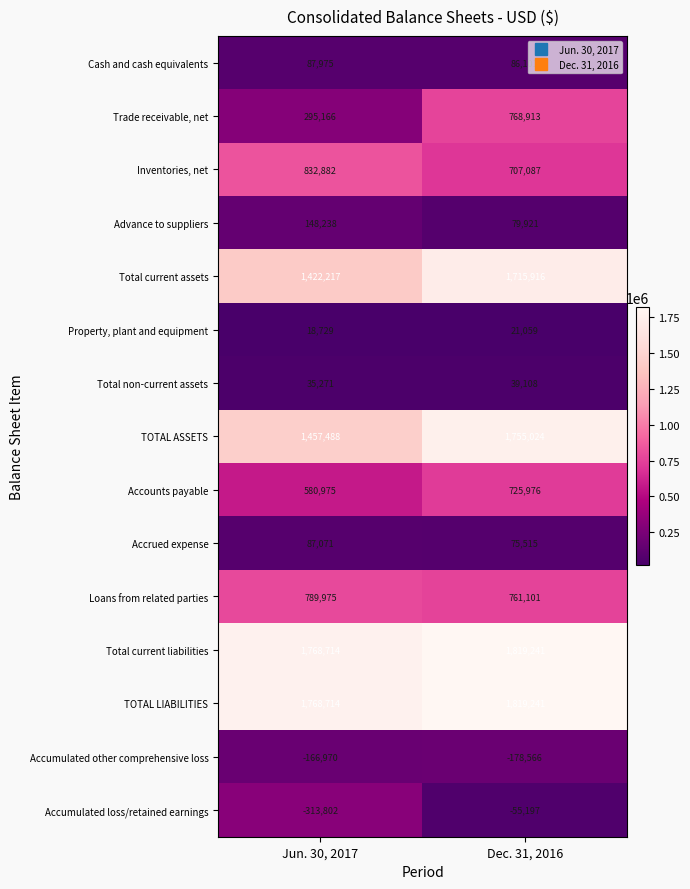

At how many categories does at least one series exceed 464585?

2